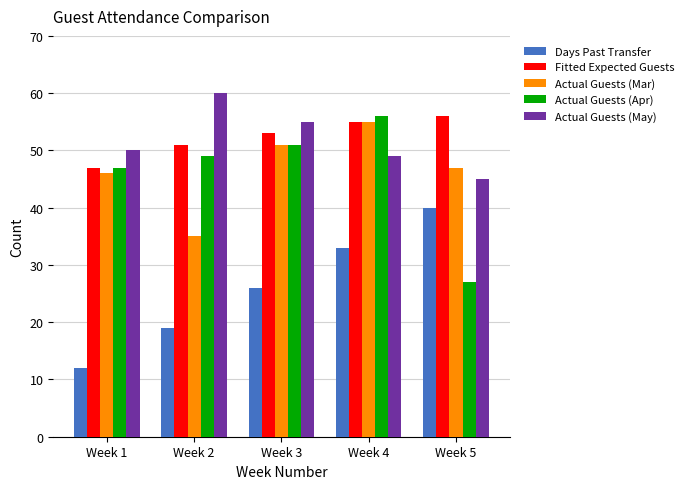

Which label corresponds to the largest value in the chart?

Week 2